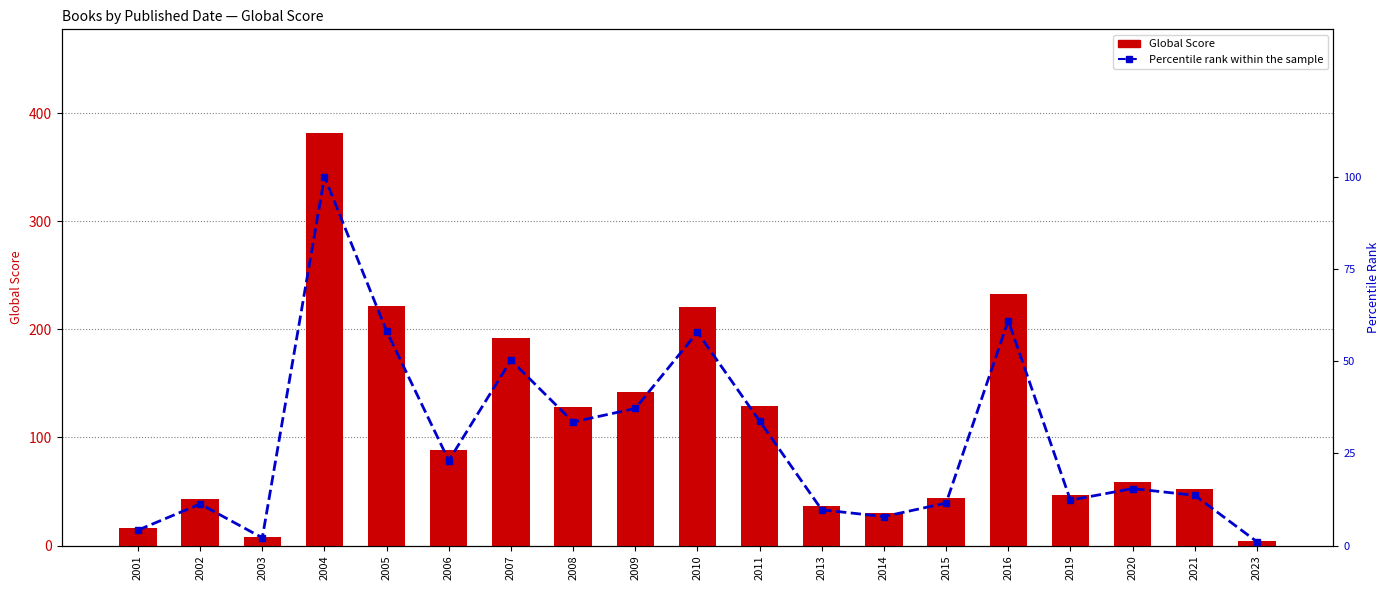

Reading right to left, what are all the values shown in this chart?

Global Score: 4.0	52.0	59.0	47.0	233.0	44.0	30.0	37.0	129.0	221.0	142.0	128.0	192.0	88.0	222.0	382.0	8.0	43.0	16.0
Percentile rank within the sample: 1.0	13.6	15.4	12.3	61.0	11.5	7.9	9.7	33.8	57.9	37.2	33.5	50.3	23.0	58.1	100.0	2.1	11.3	4.2